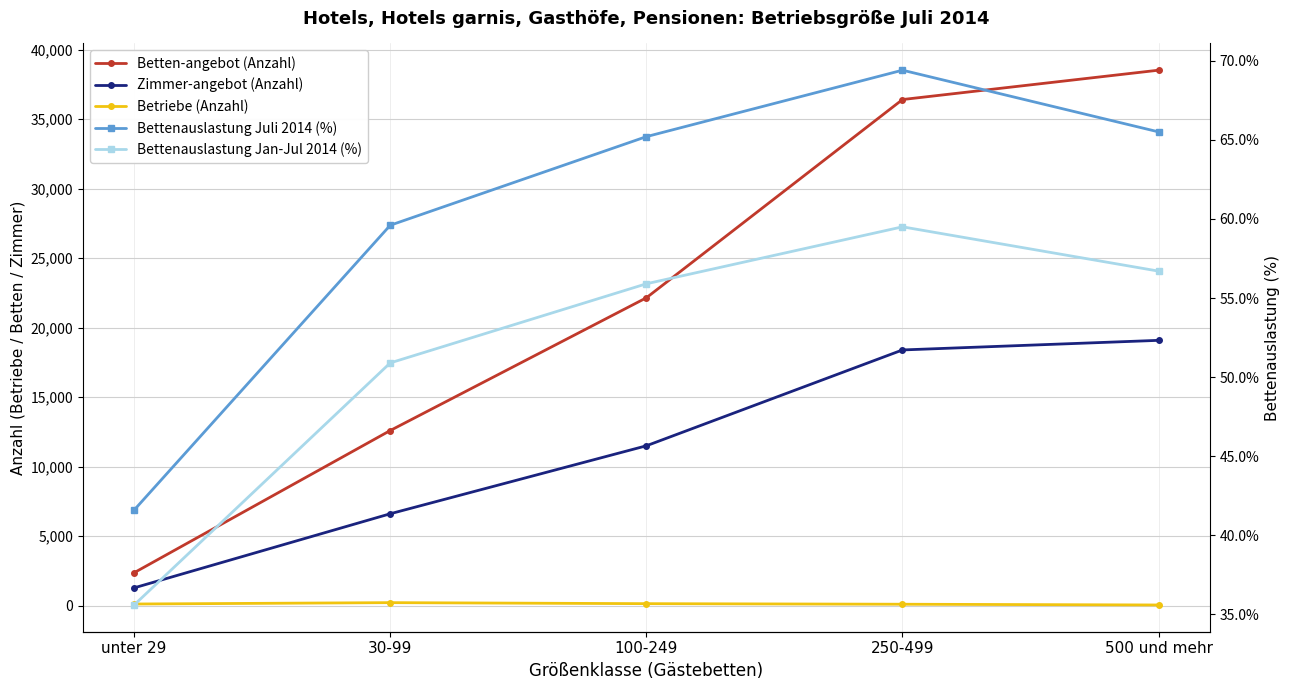

The value of Bettenauslastung Jan-Jul 2014 (%) at 500 und mehr is 56.7. True or false?

True